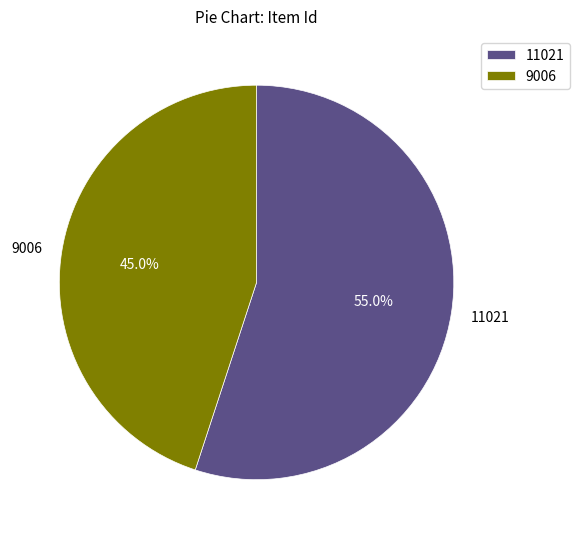

Rank the categories by value from highest to lowest.

11021, 9006